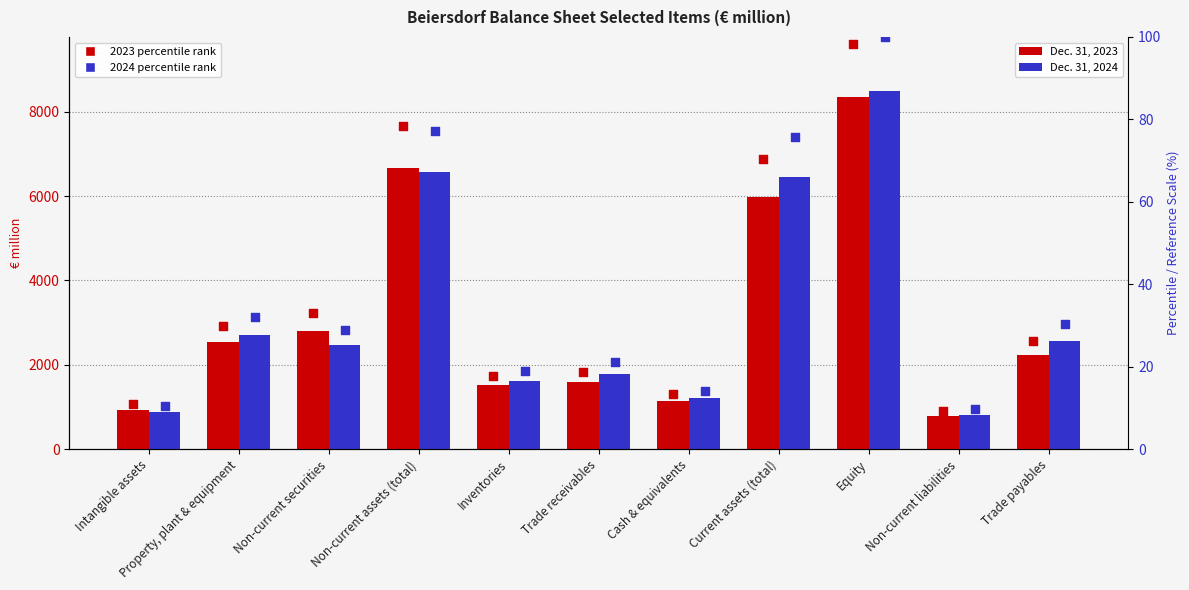

At which category is the sum across all series the highest?

Equity